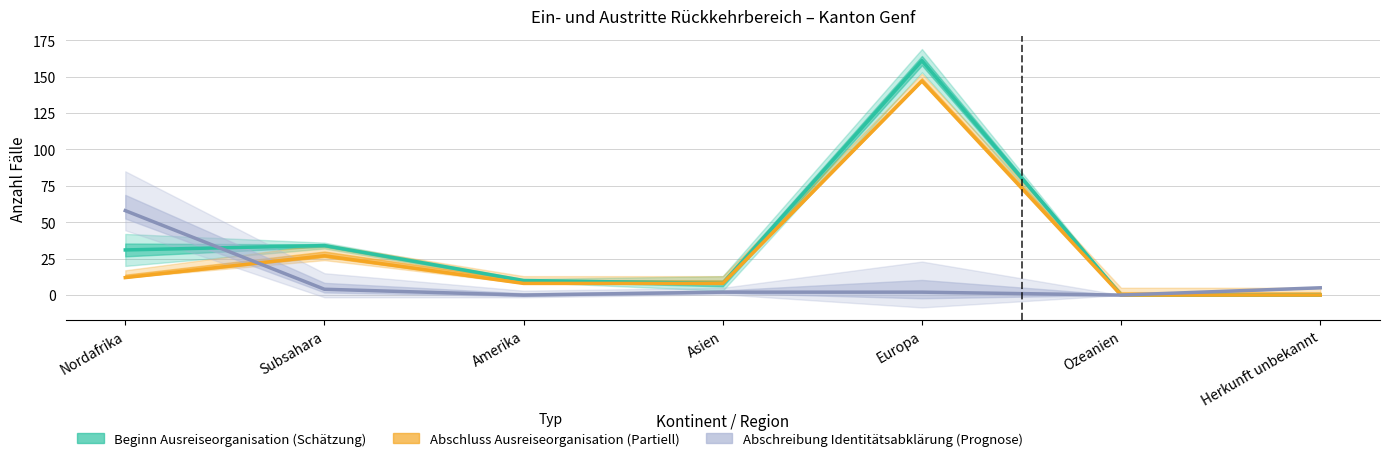

What is the value of the Abschluss Ausreiseorganisation point at the 2nd from the left?

27